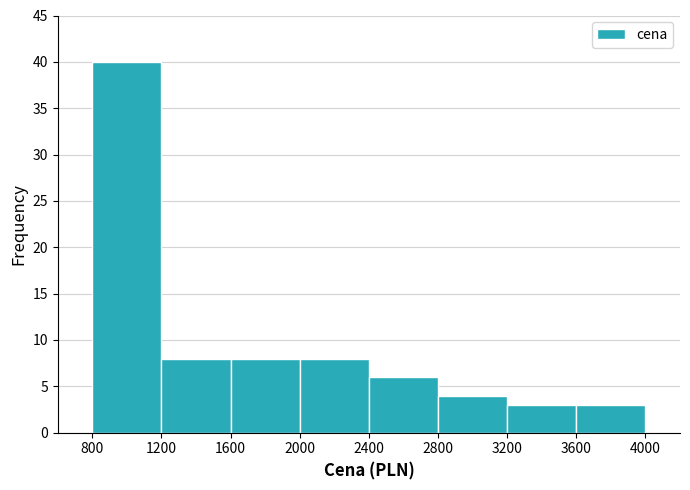

Reading left to right, list every bar in this chart as the range it spans on the x-axis followed by its height. The values are not printed on the chart, so give them approximately, as read against the axis.

800 to 1200: 40
1200 to 1600: 8
1600 to 2000: 8
2000 to 2400: 8
2400 to 2800: 6
2800 to 3200: 4
3200 to 3600: 3
3600 to 4000: 3